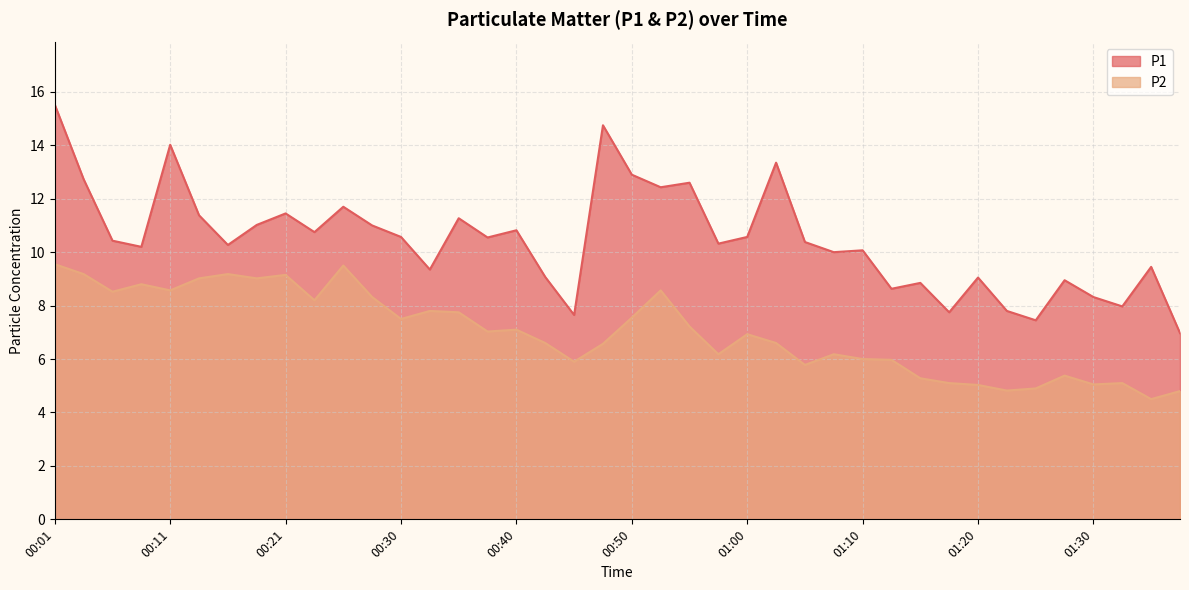

List the series in order of their overall mean, highest first.

P1, P2